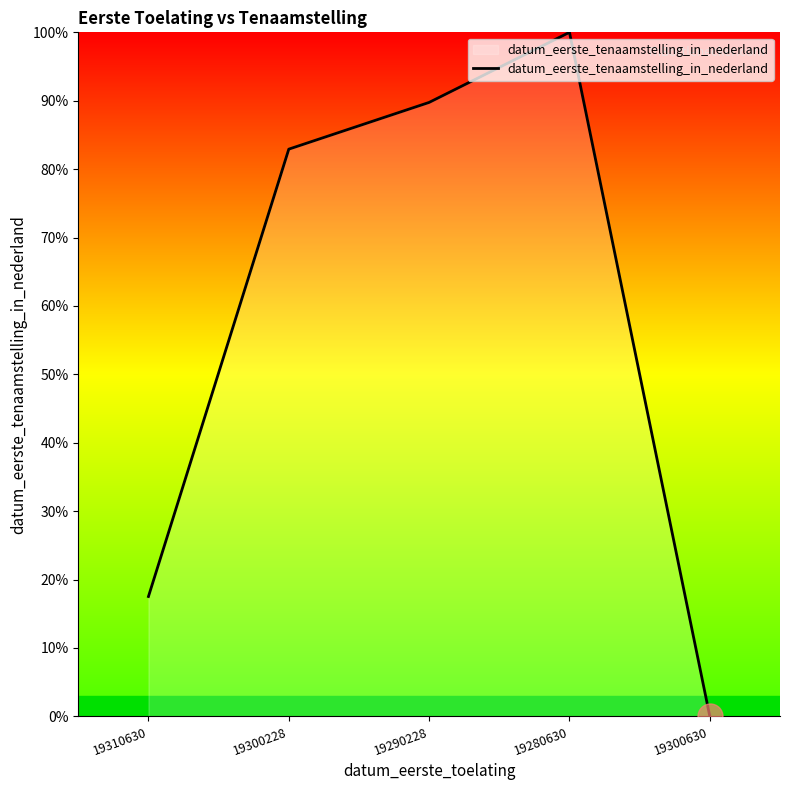

Rank the categories by value from highest to lowest.

19280630, 19290228, 19300228, 19310630, 19300630